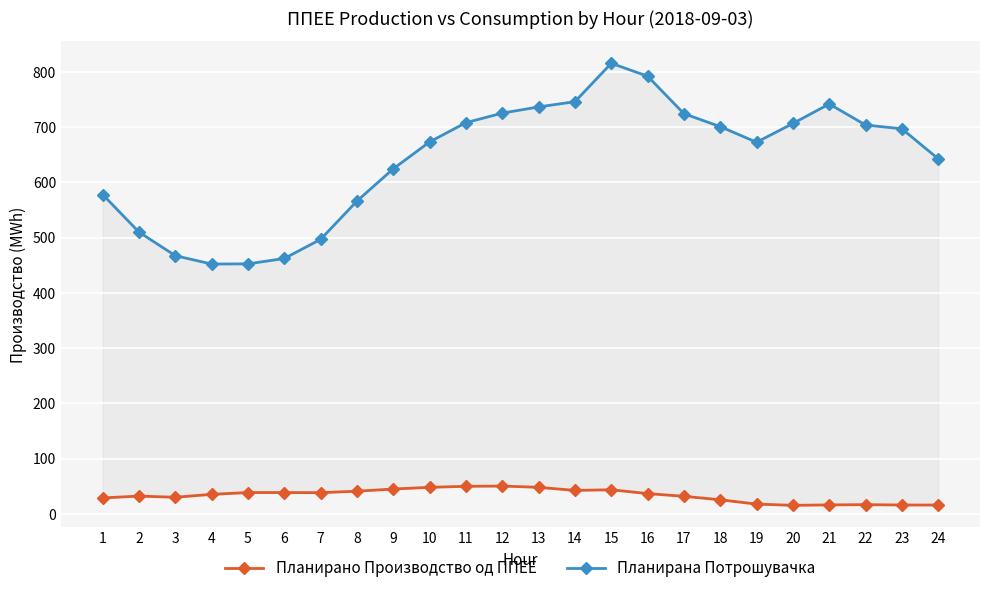

How many data points in Планирано Производство од ППЕЕ are less than 36?

12